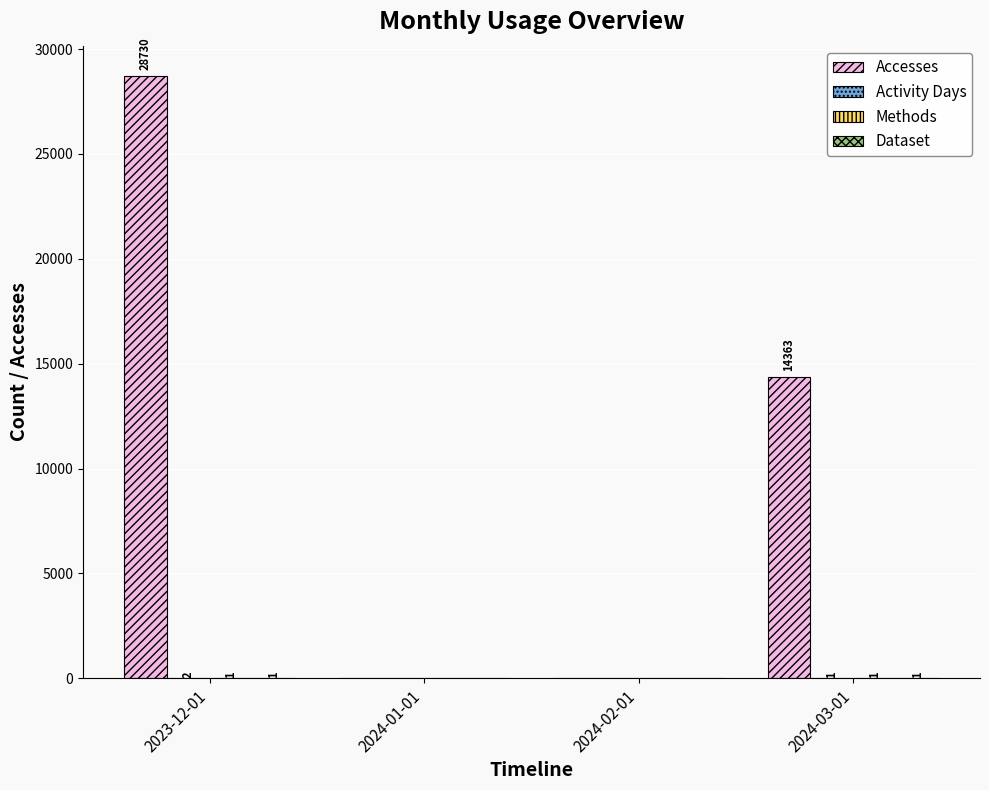

Where does the Accesses series first go above 14363?

2023-12-01